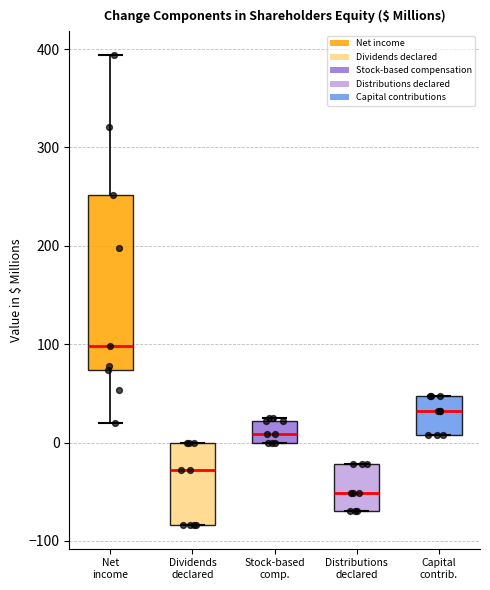

Where is the lower edge of the box for Capital contrib. on the y-axis? The values are not printed on the chart, so give them approximately, as read against the axis.

10